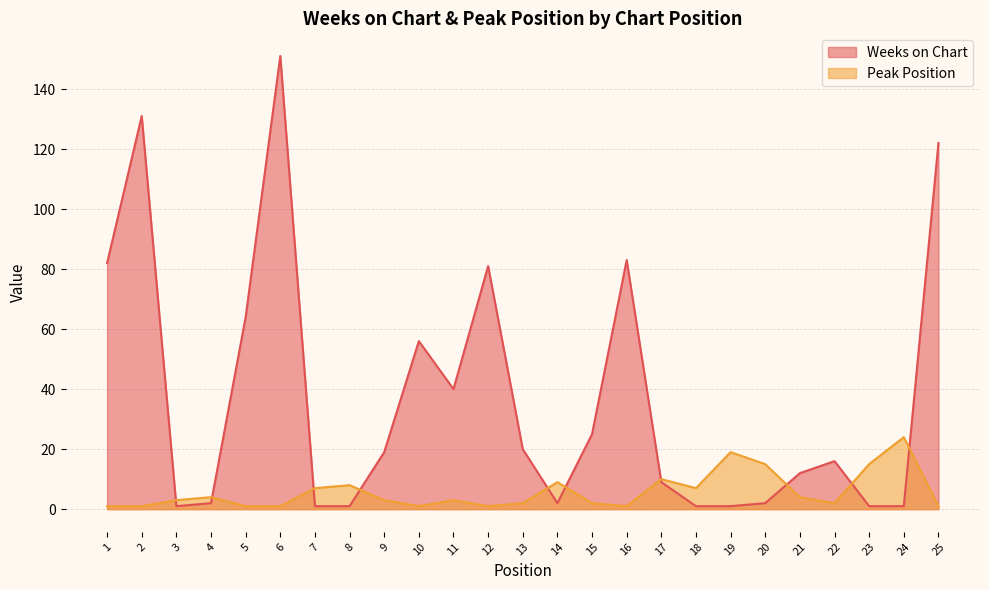

How many distinct data groups are displayed?

2